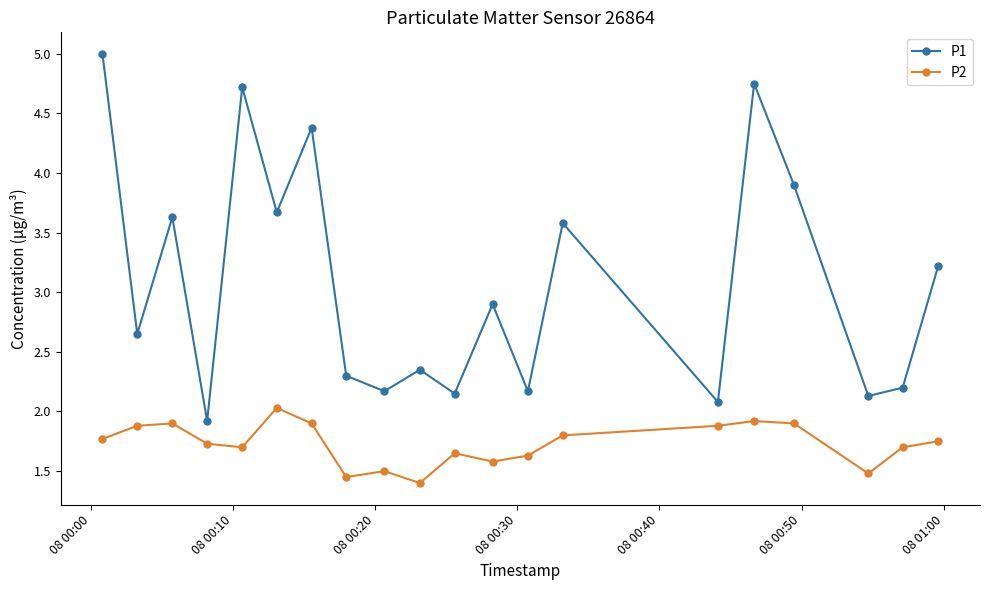

In P1, how many points are higher than both neighbors (excluding endpoints)?

7